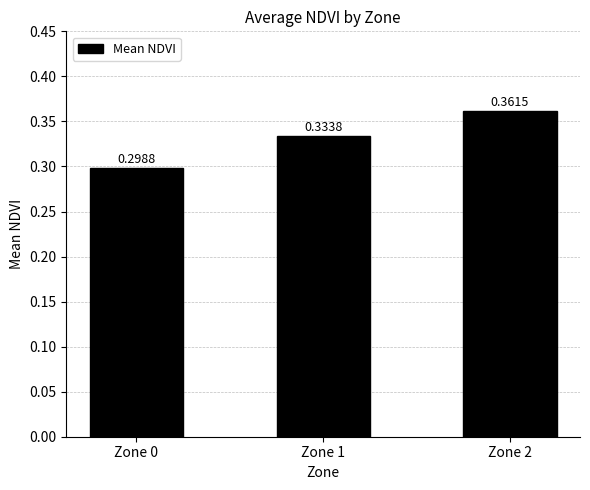

Between Zone 2 and Zone 1, which is larger?

Zone 2